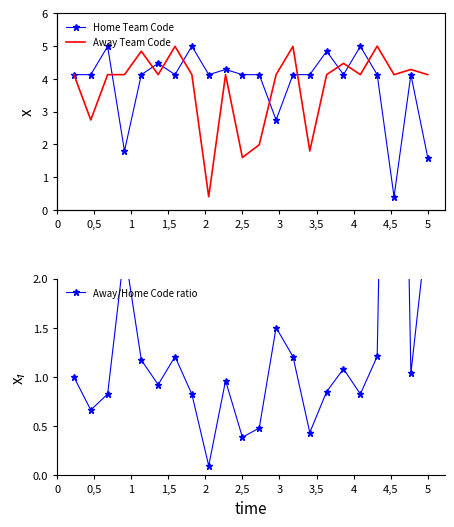

The Home Team Code series shows 5.9 at 3. True or false?

False